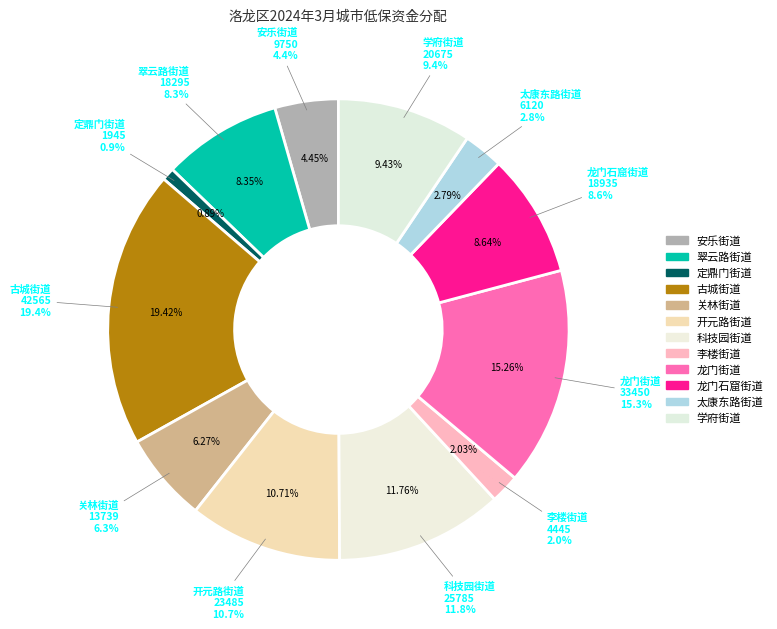

Is 开元路街道 the majority of the pie?

No